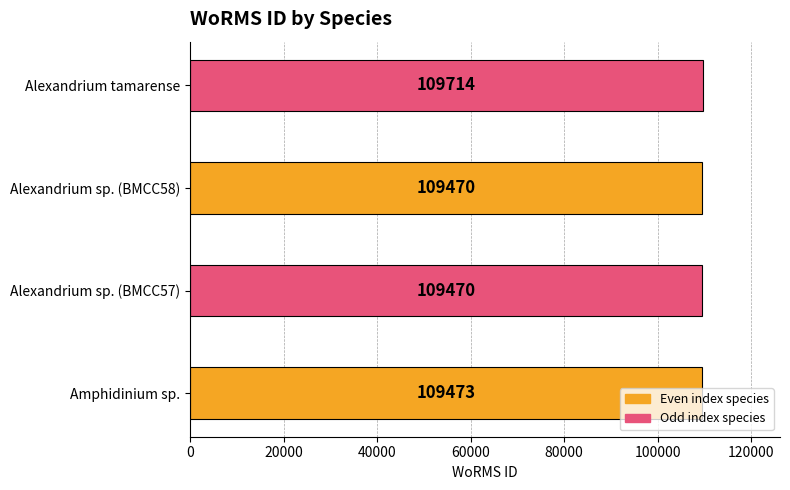

Read the value at Alexandrium sp. (BMCC57).

109470